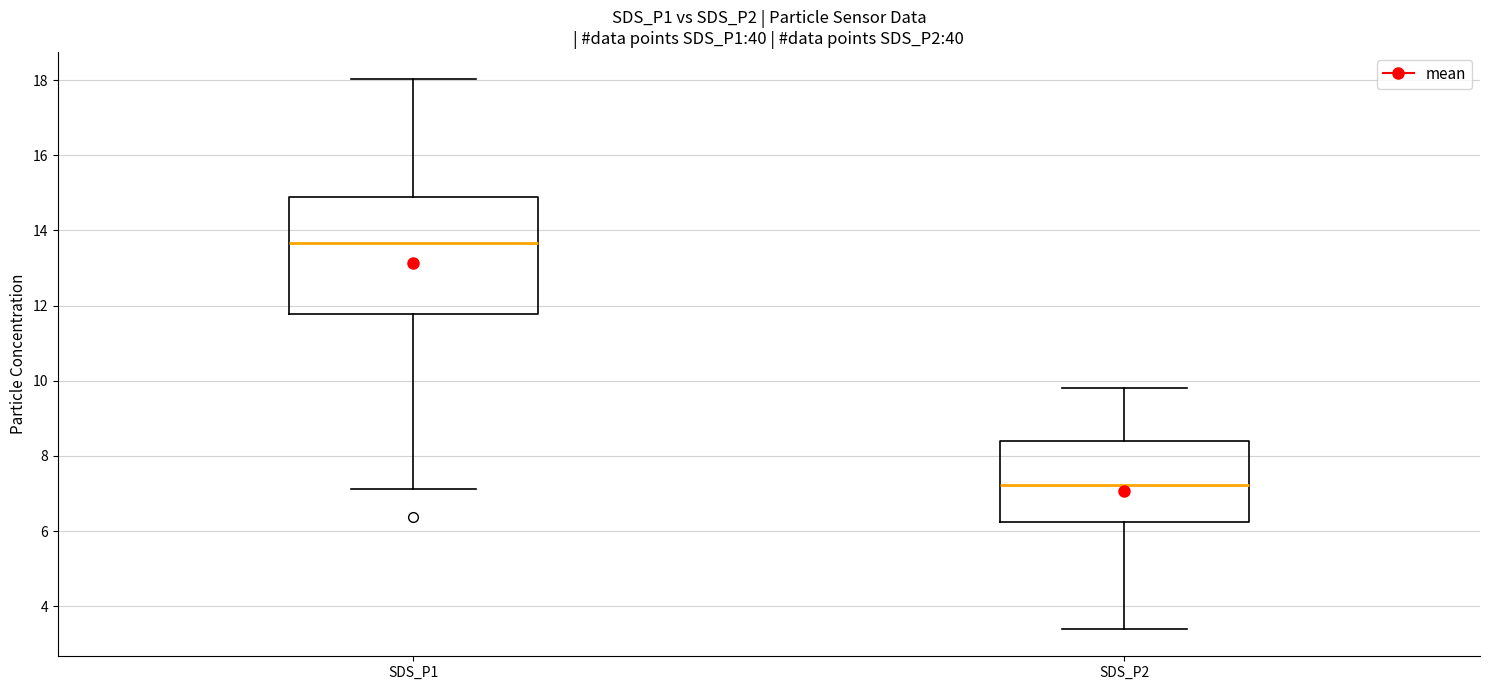

Which box has the highest median line?

SDS_P1